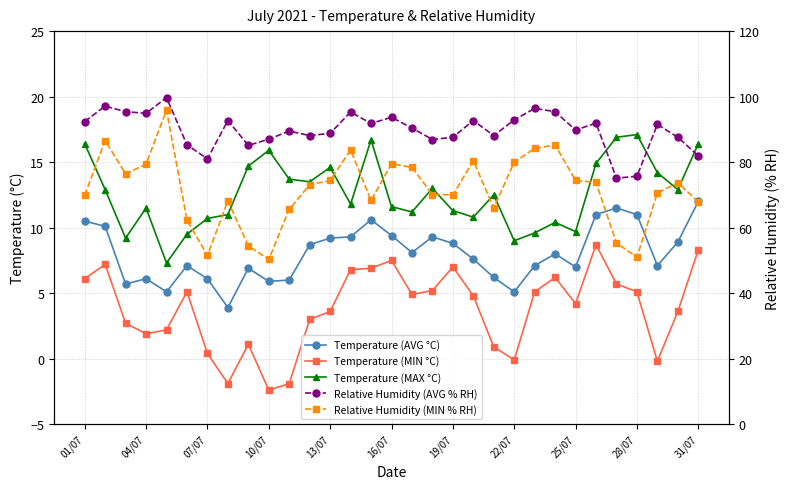

True or false: Relative Humidity (AVG % RH) and Temperature (MIN °C) intersect in this chart.

False